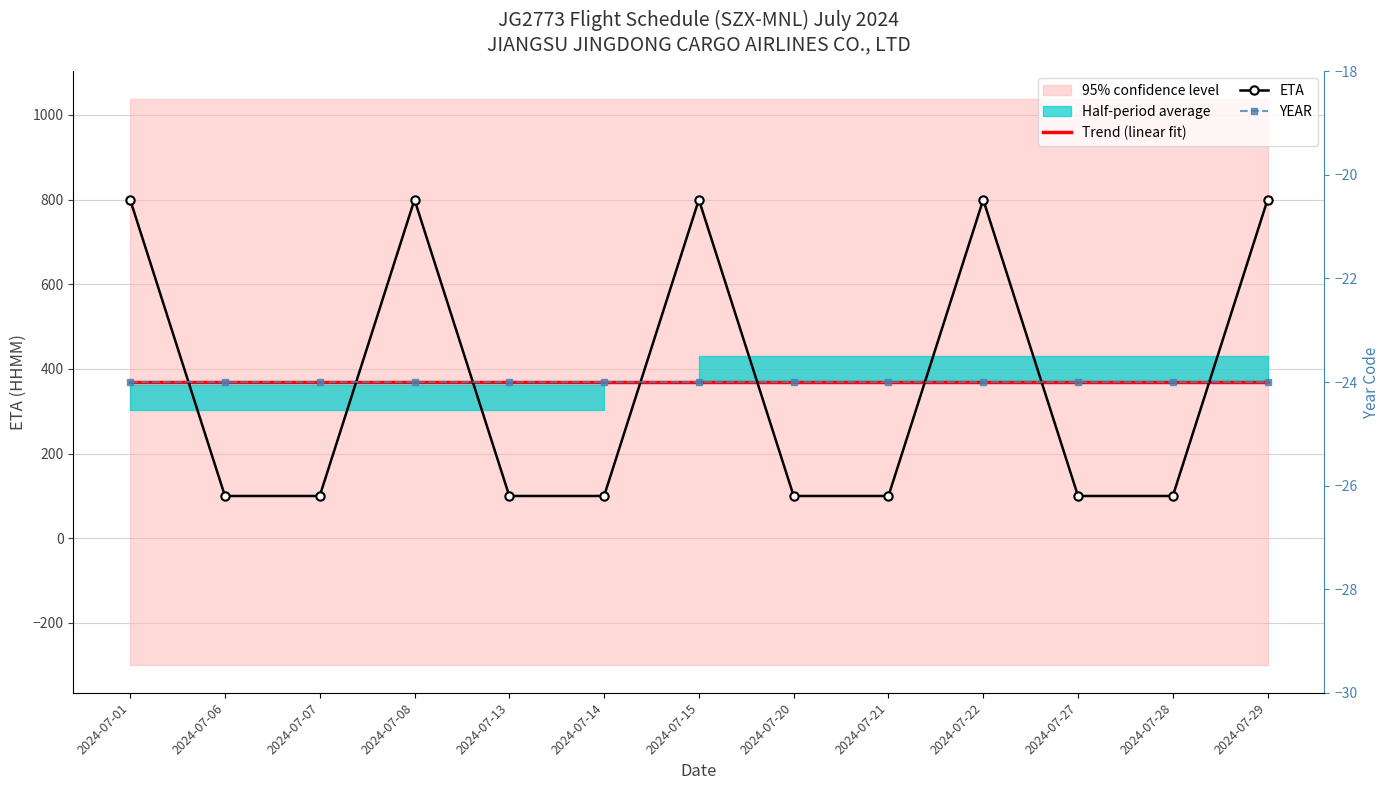

What is the sum of the ETA values at 2024-07-28 and 2024-07-22?

900.0